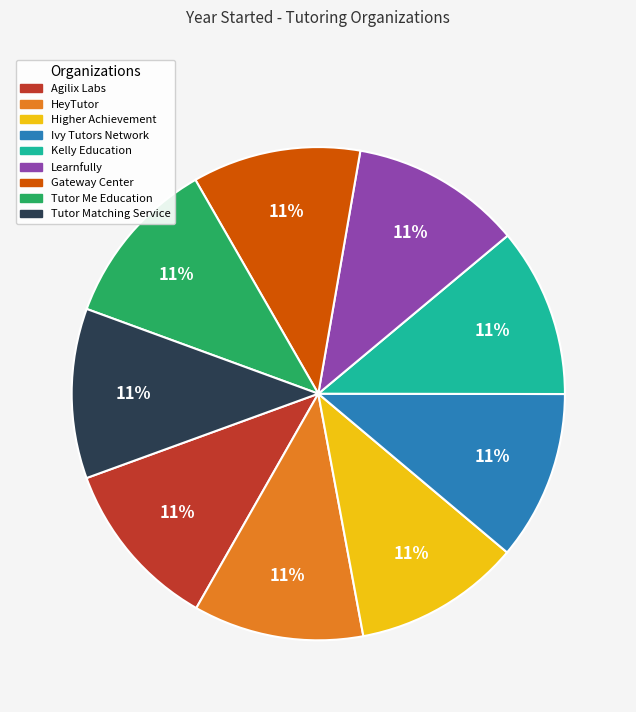

To the nearest percent, what is the average slice percentage?

11%